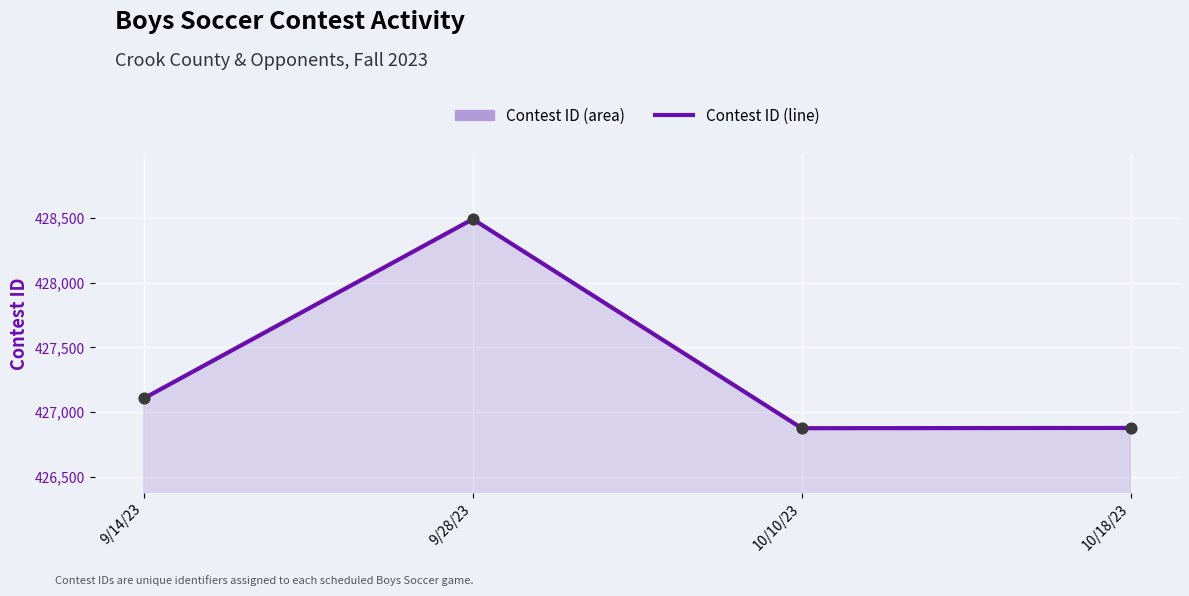

Between 9/28/23 and 10/10/23, which is larger?

9/28/23